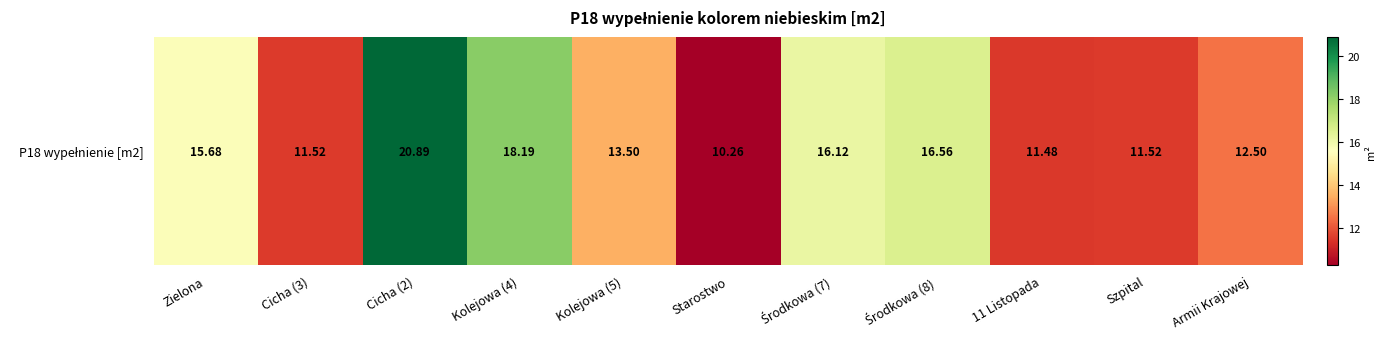

What is the difference between the second highest and second lowest values?

6.7